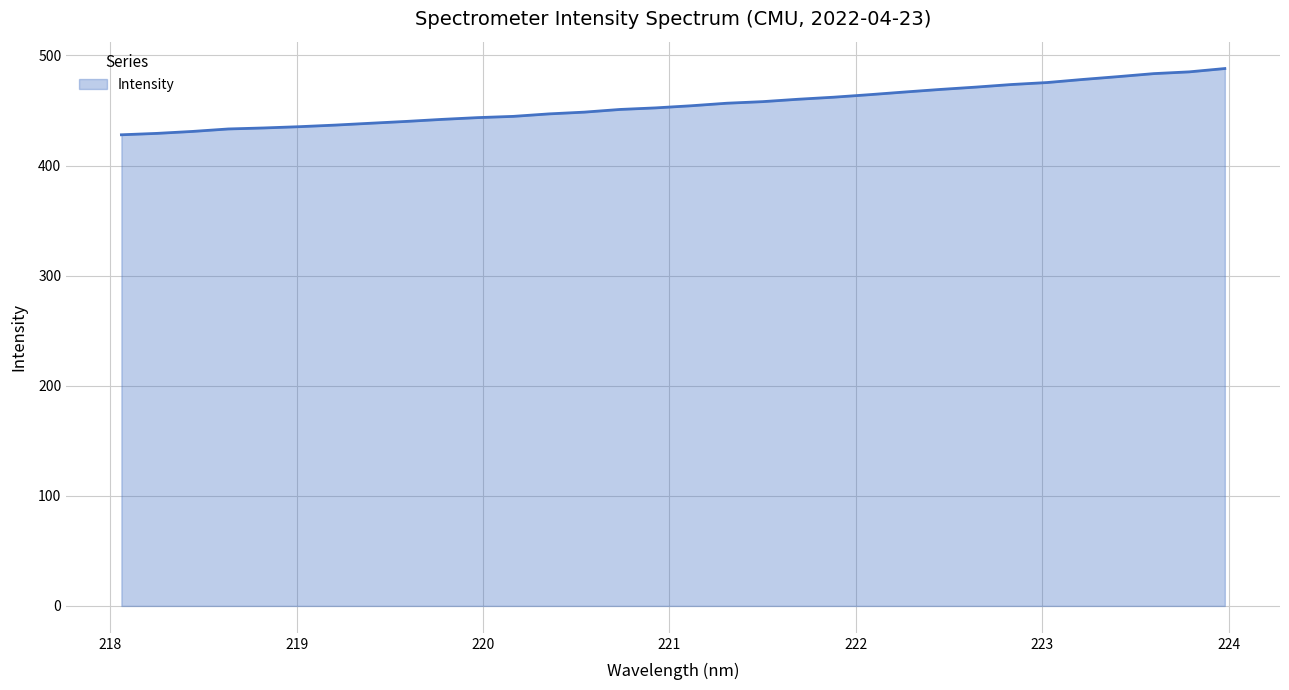

What is the maximum value shown in the chart?

488.1